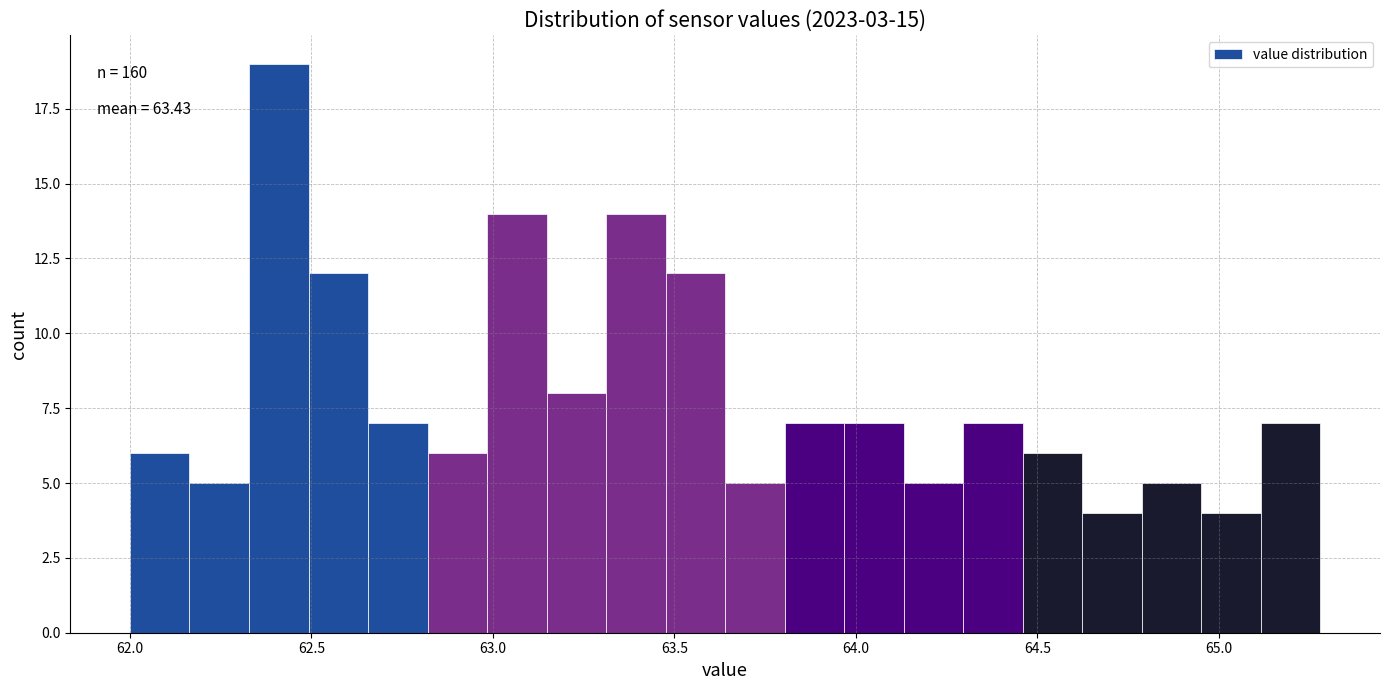

Read against the x-axis, roughly where is the centre of the tallest bar?

62.40